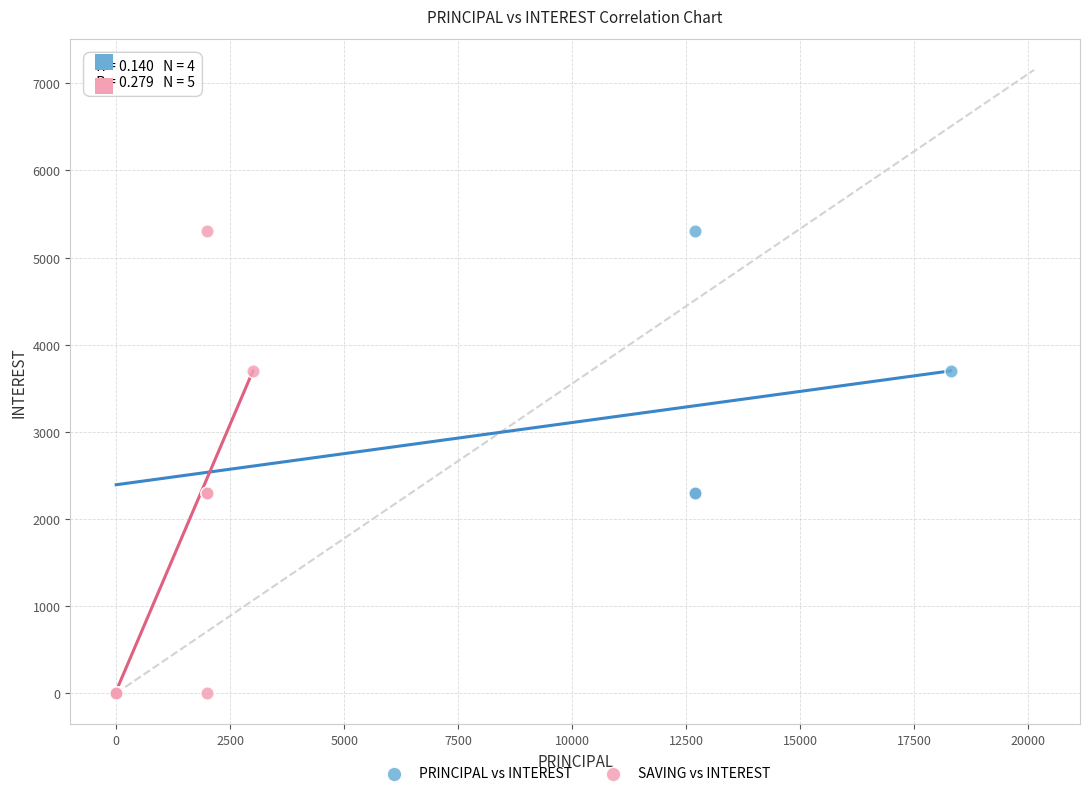

What are all the series names shown in the legend?

PRINCIPAL vs INTEREST, SAVING vs INTEREST